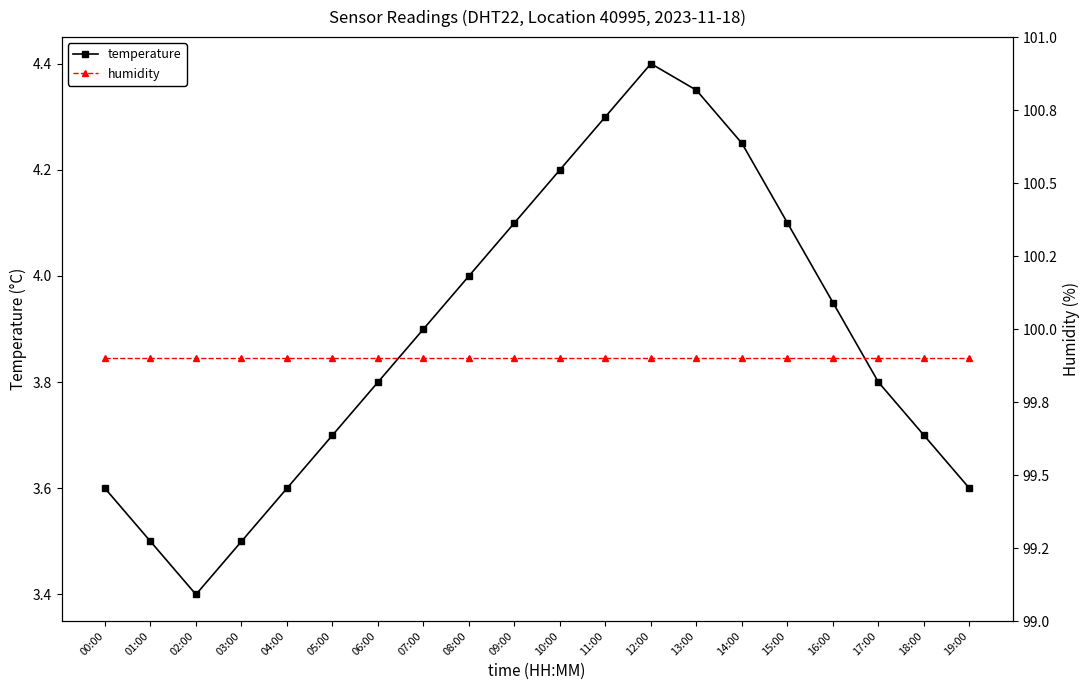

Between 14:00 and 16:00, which series saw the biggest shift?

temperature